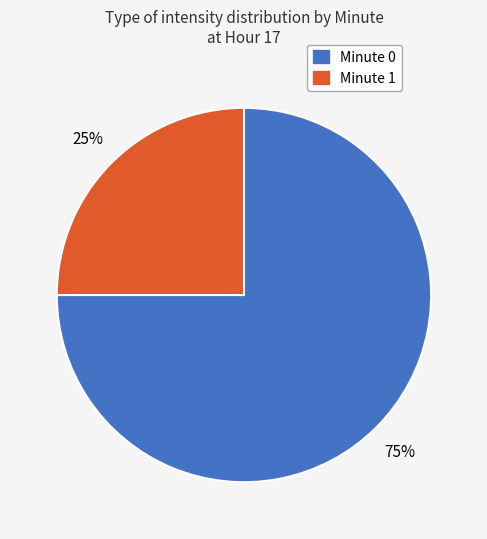

Does any single category account for the majority?

Yes